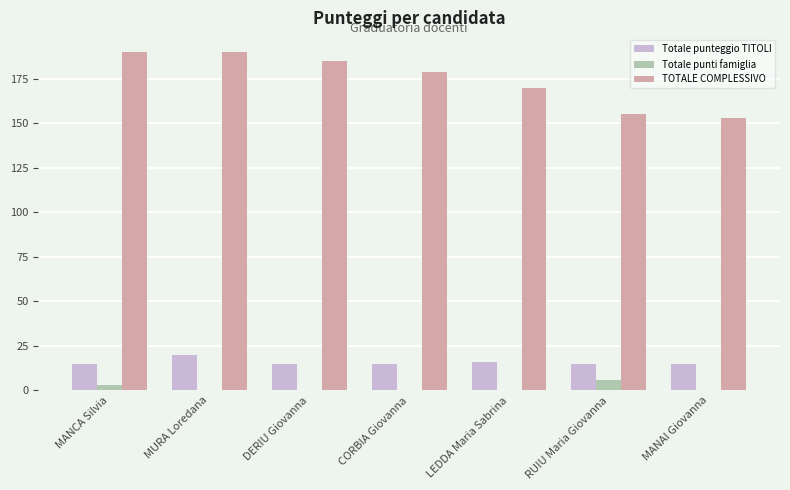

Which series changed the most between CORBIA Giovanna and MANAI Giovanna?

TOTALE COMPLESSIVO